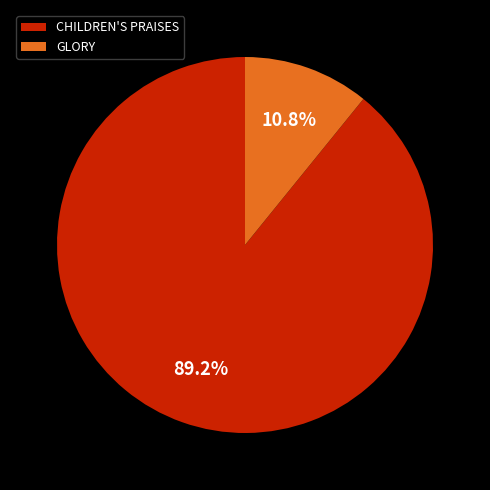

Is it true that CHILDREN'S PRAISES is 89% of the pie?

True